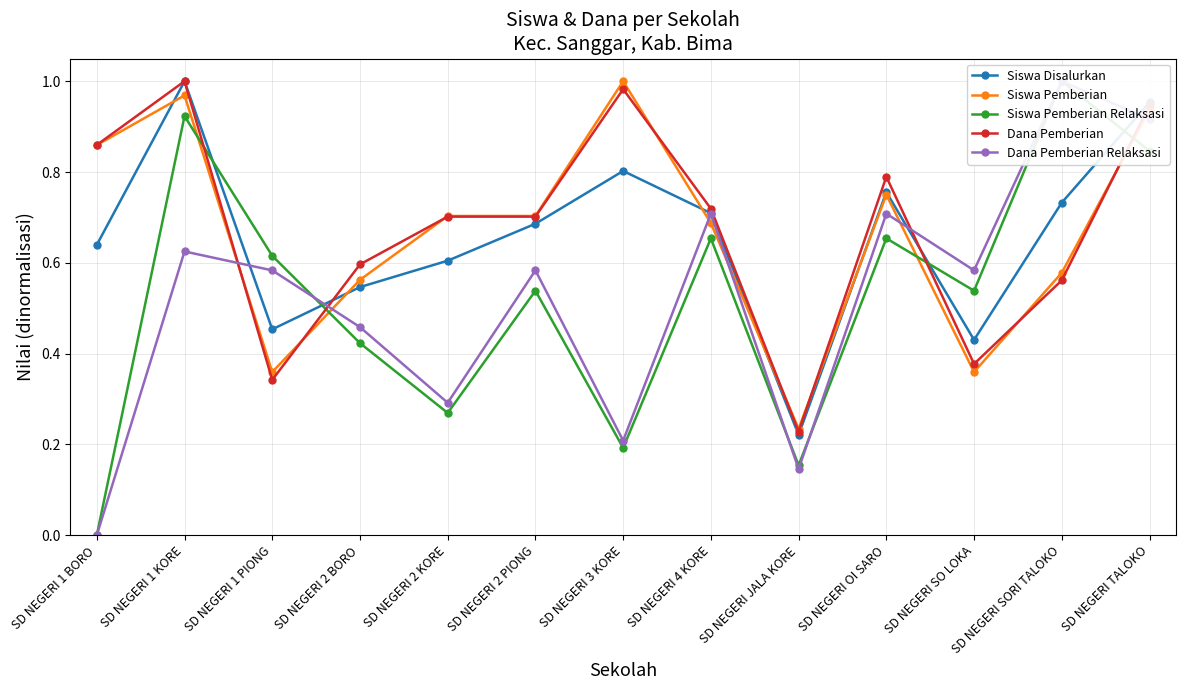

How many times do Siswa Pemberian and Siswa Disalurkan cross each other?

5